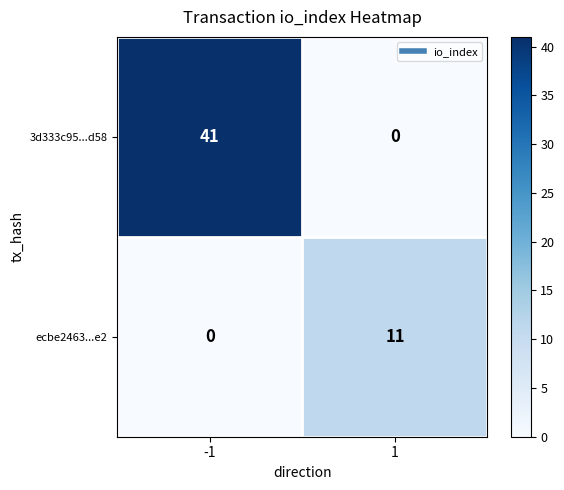

Reading left to right, extract all data points from this chart.

3d333c95...d58: -1=41	1=0
ecbe2463...e2: -1=0	1=11